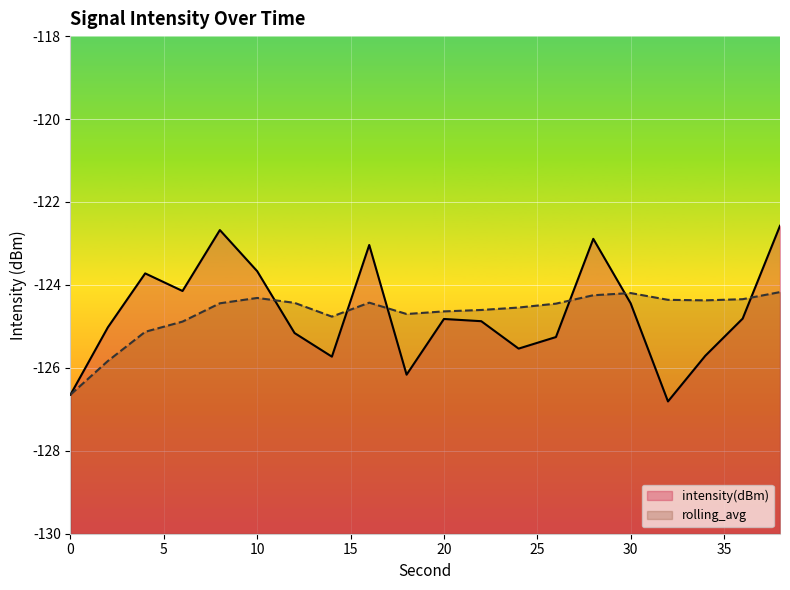

What is the lowest value of the intensity(dBm) series?

-126.8